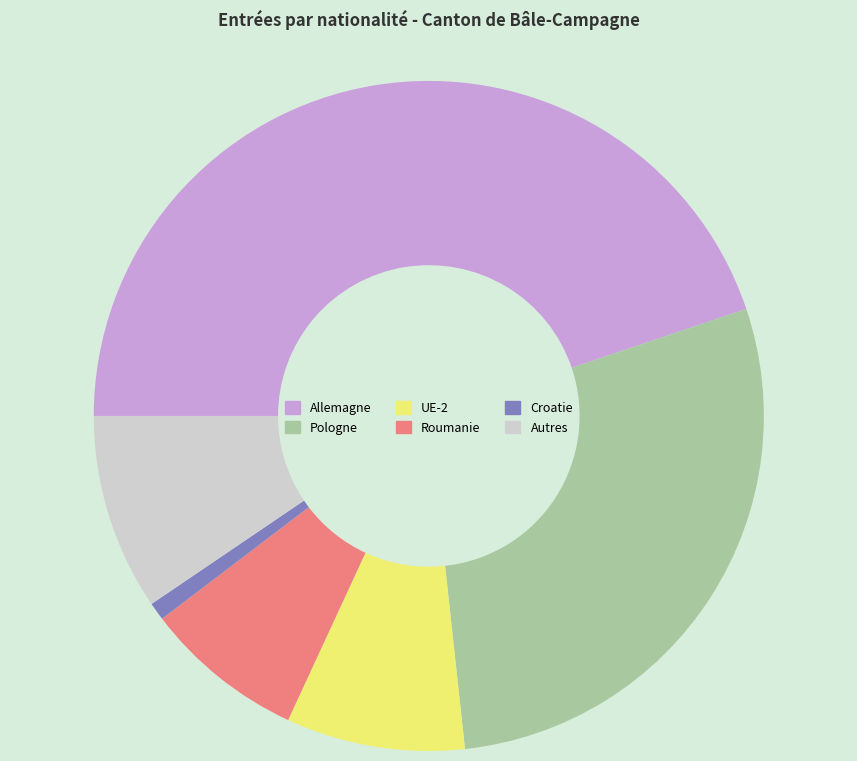

Is there a majority slice in this chart?

No